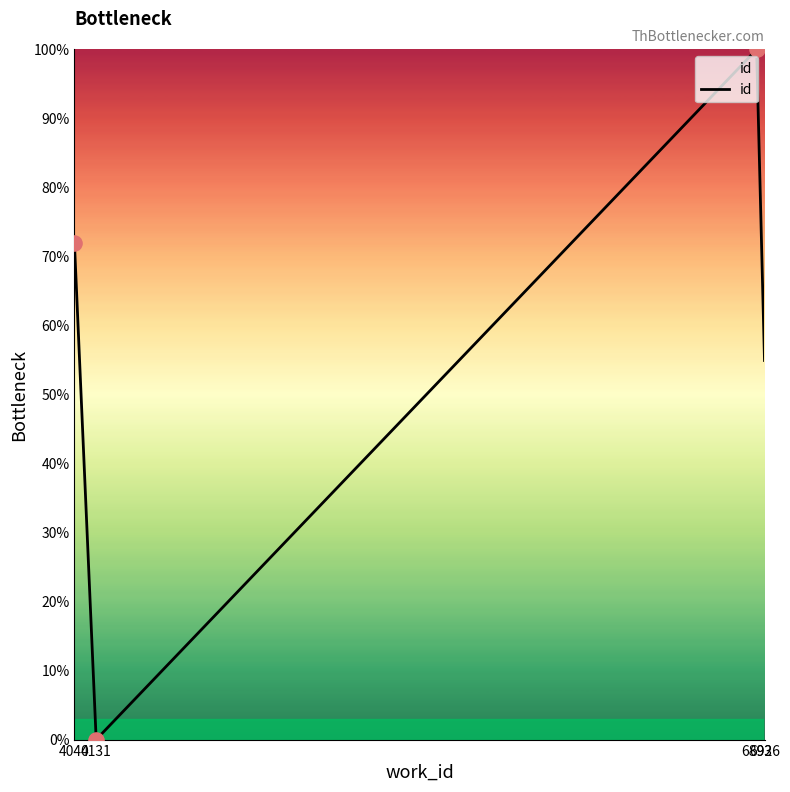

Between 6926 and 4131, which is larger?

6926